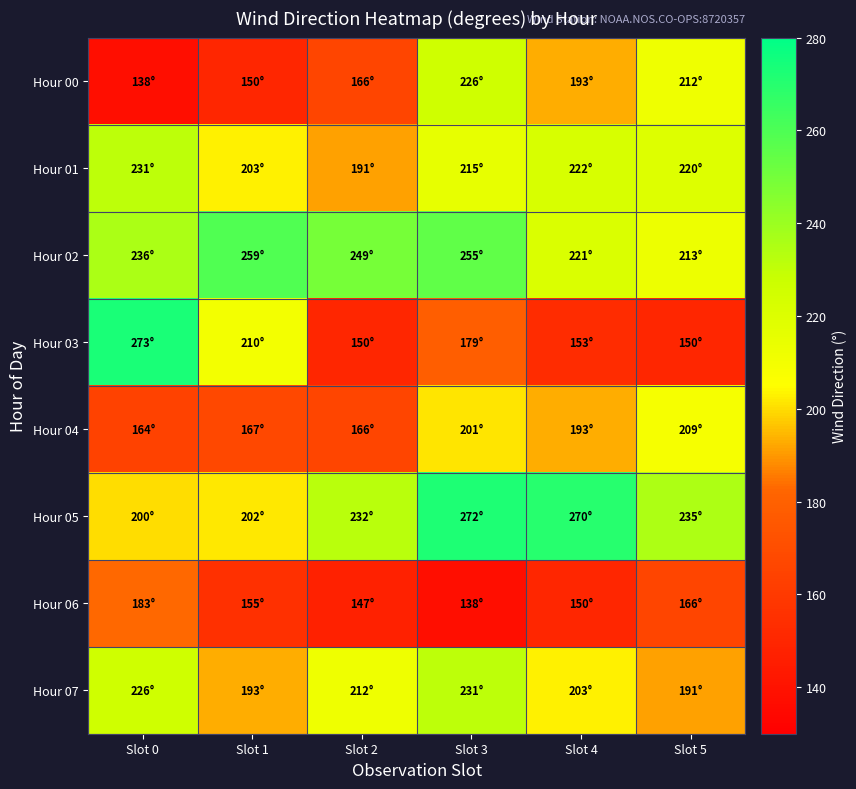

What is the total value across all series at Slot 2?

1513